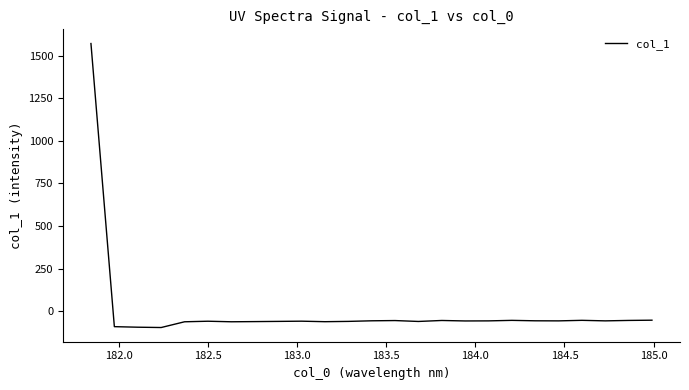

What is the smallest value displayed?

-95.4